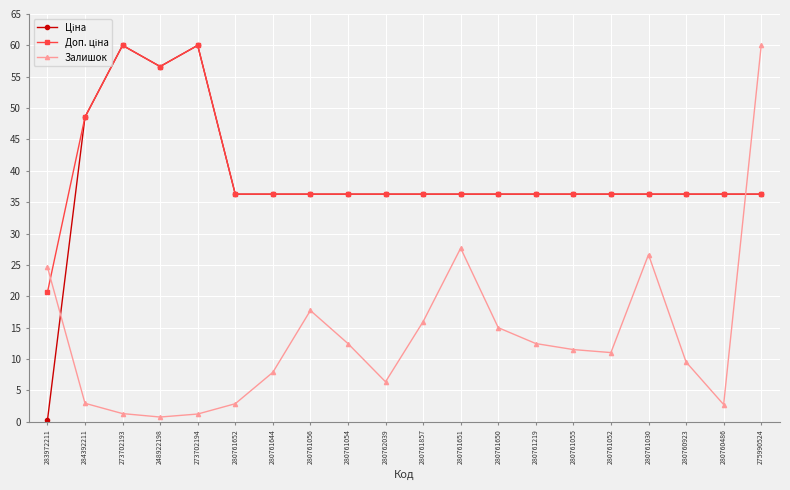

True or false: Залишок has more than 0 points higher than both neighbors.

True